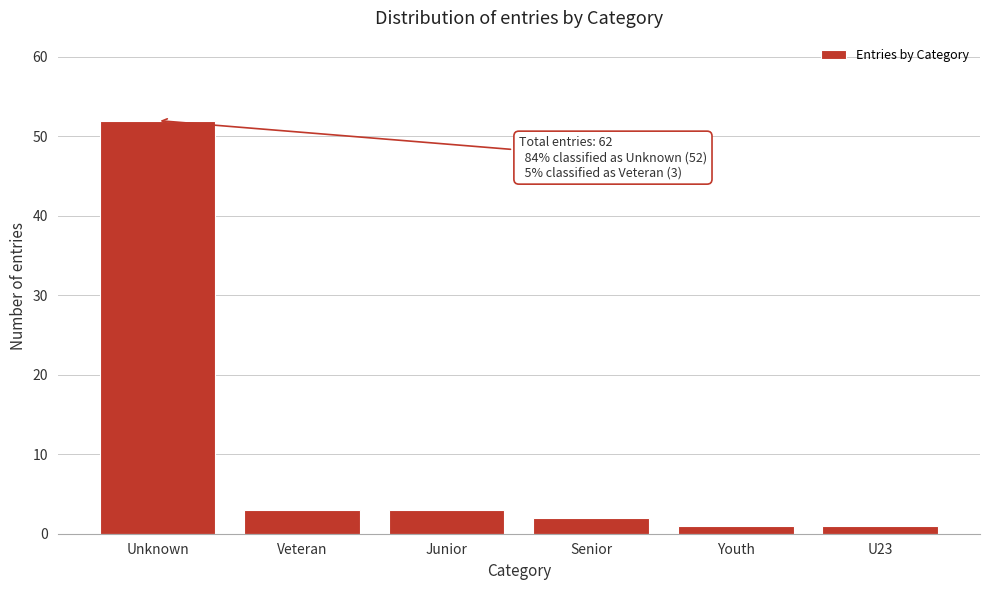

Reading left to right, extract all data points from this chart.

52	3	3	2	1	1